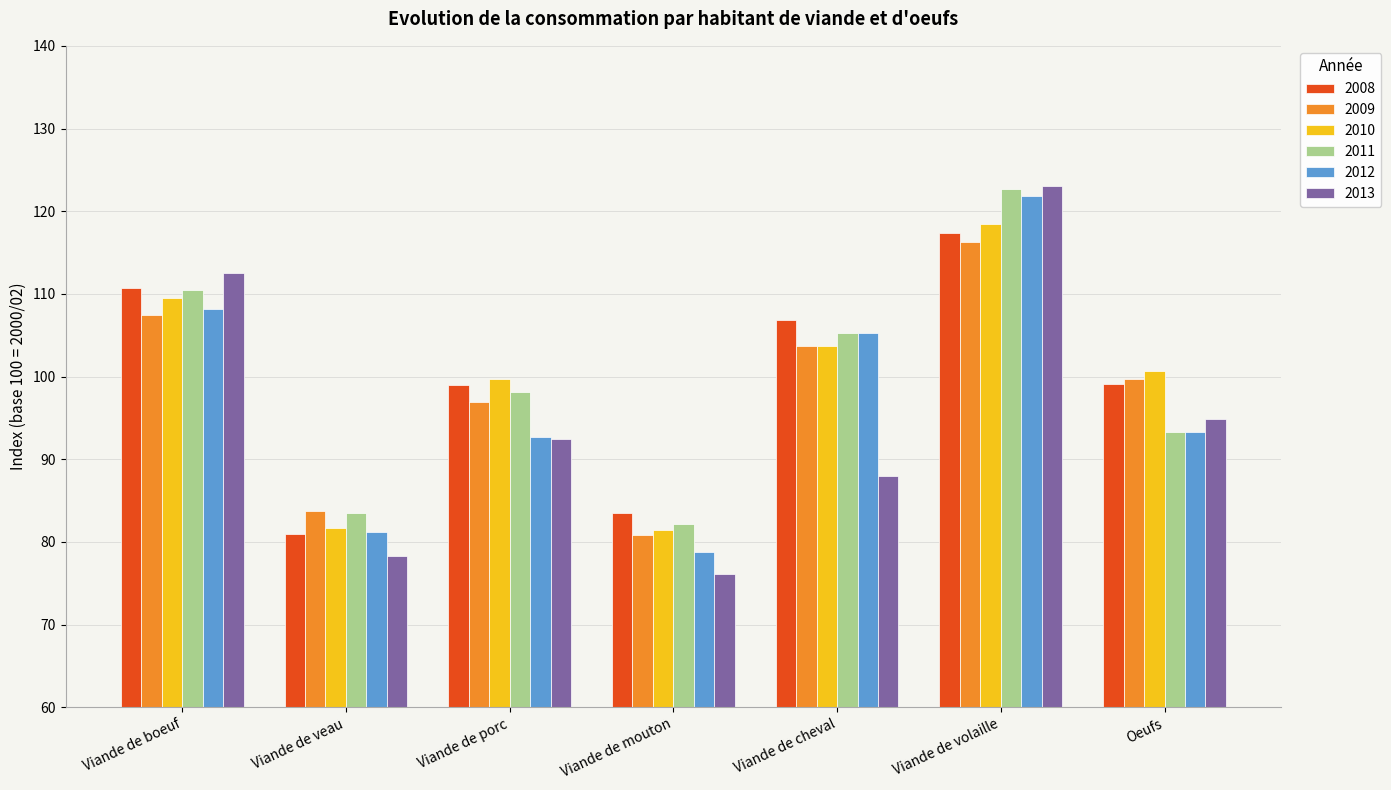

Does the chart contain any negative values?

No